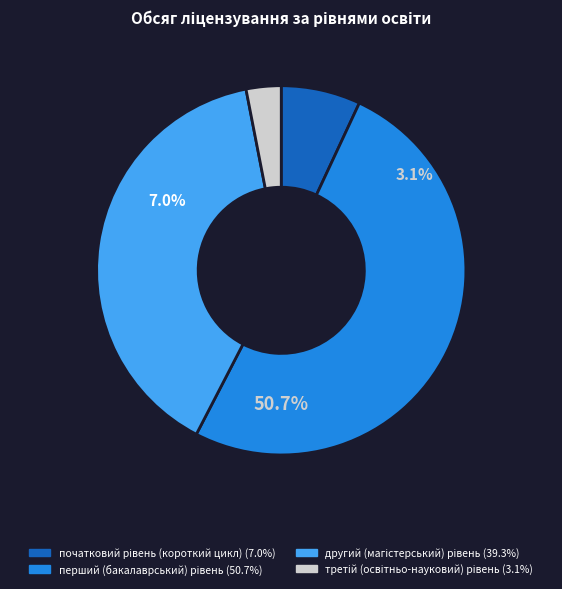

How many segments does this pie chart have?

4